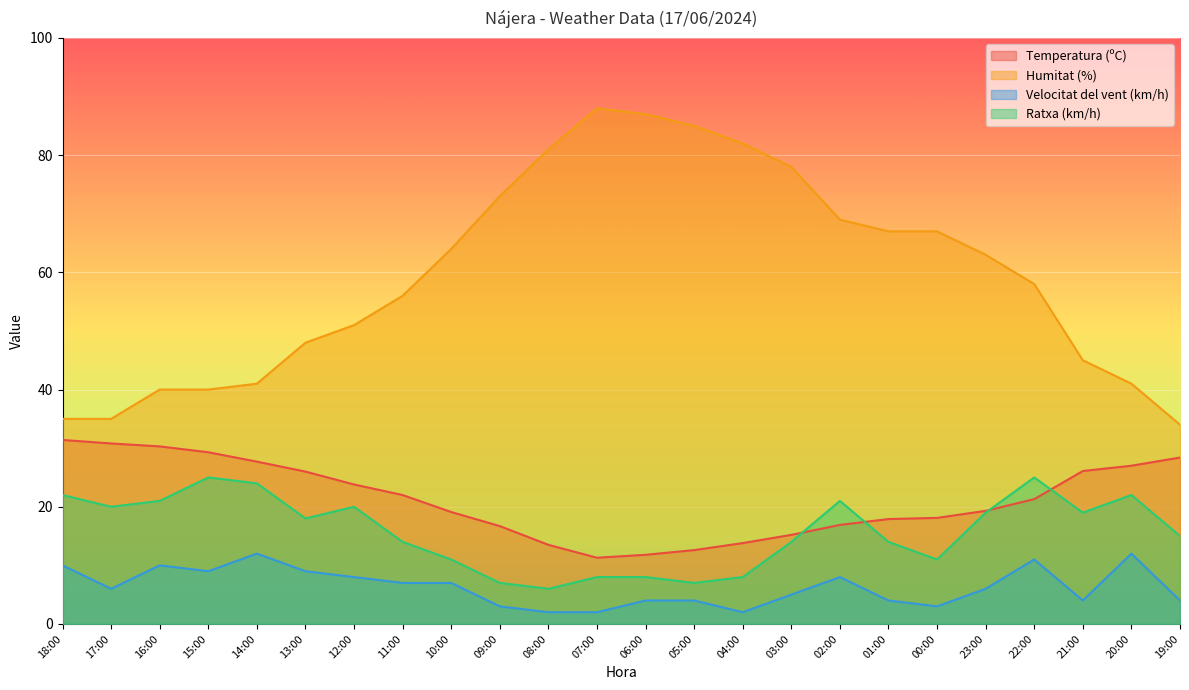

Which category has the lowest value across all series?

08:00